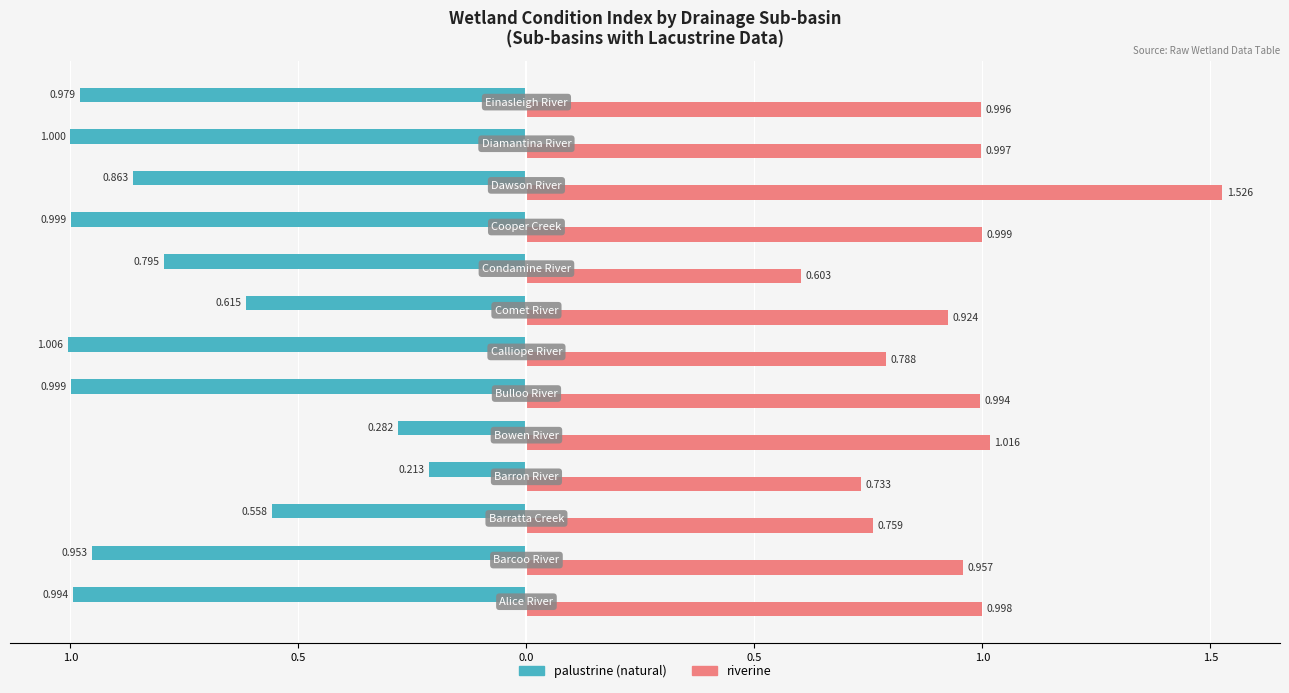

What are all the series names shown in the legend?

palustrine (natural), riverine